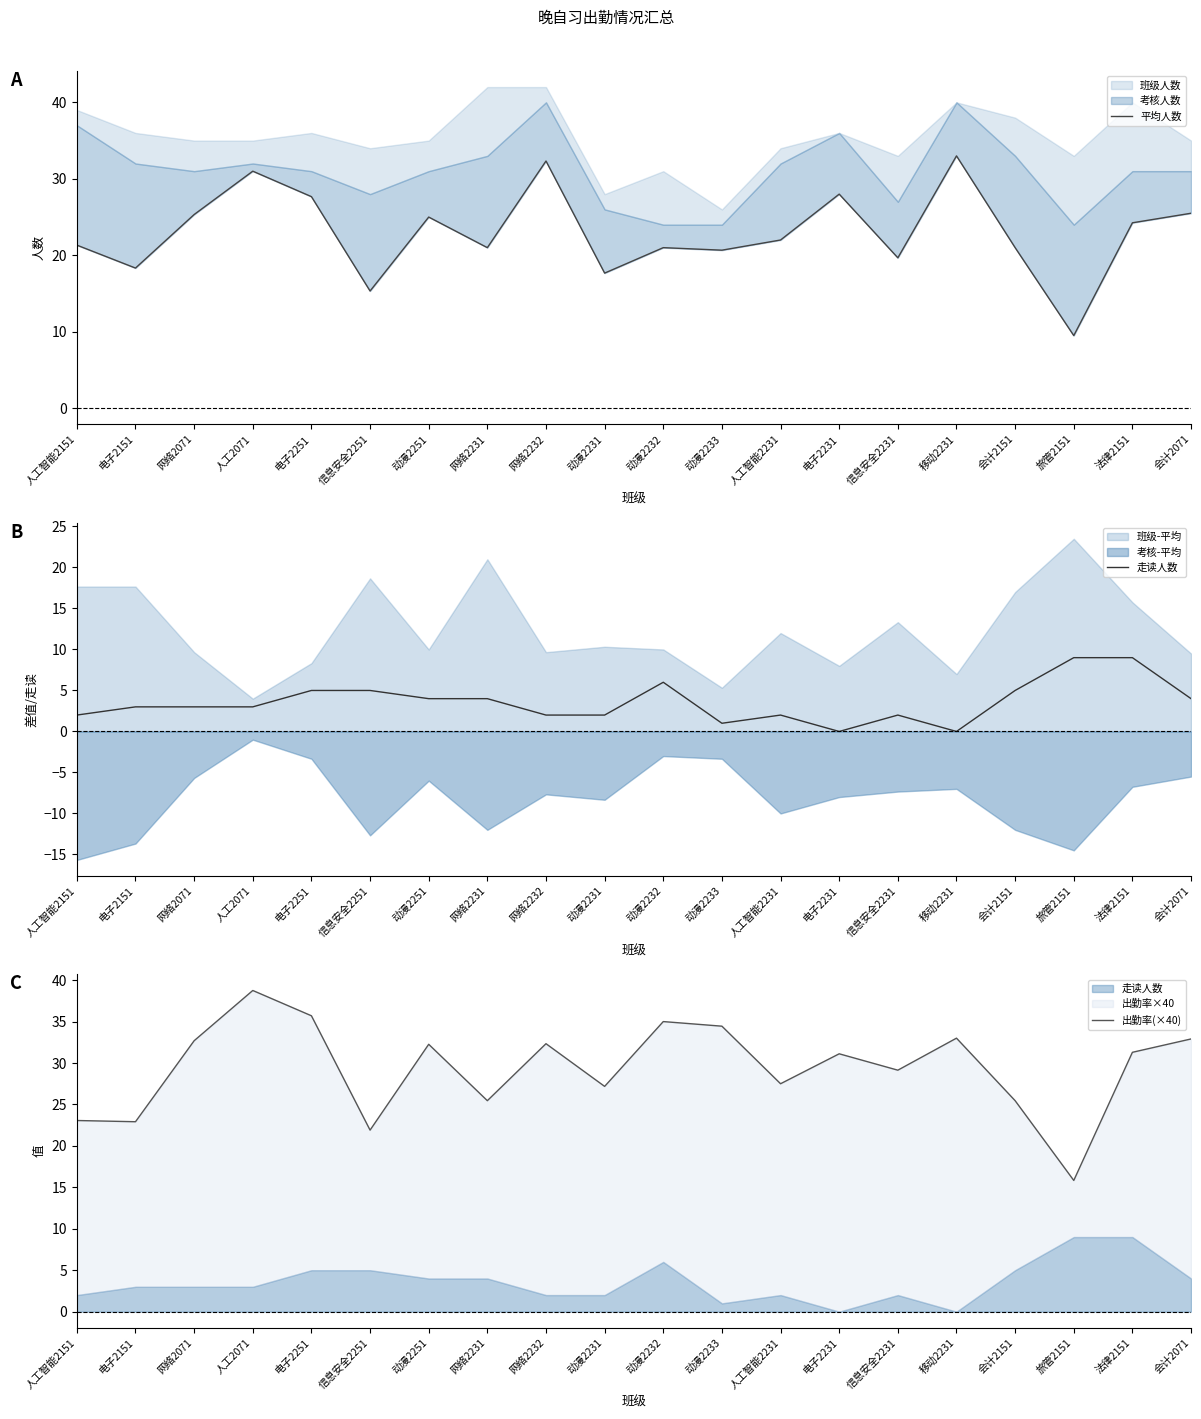

Is it true that 平均人数 equals 33.9 at 动漫2232?

False